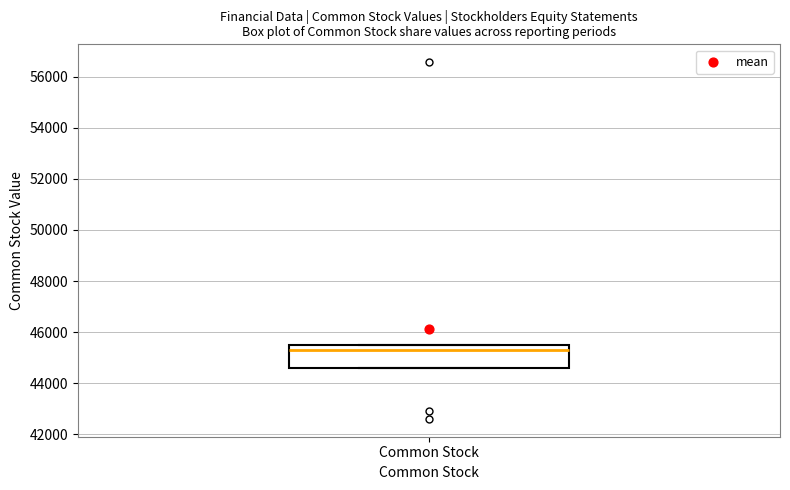

Read this box plot against the y-axis: the position of the median line, the range covered by the box, and the ends of both whiskers. The values are not printed on the chart, so give them approximately, as read against the axis.

median 45400 (just below the box's upper edge), box 44600 to 45400, whiskers 44600 to 45400